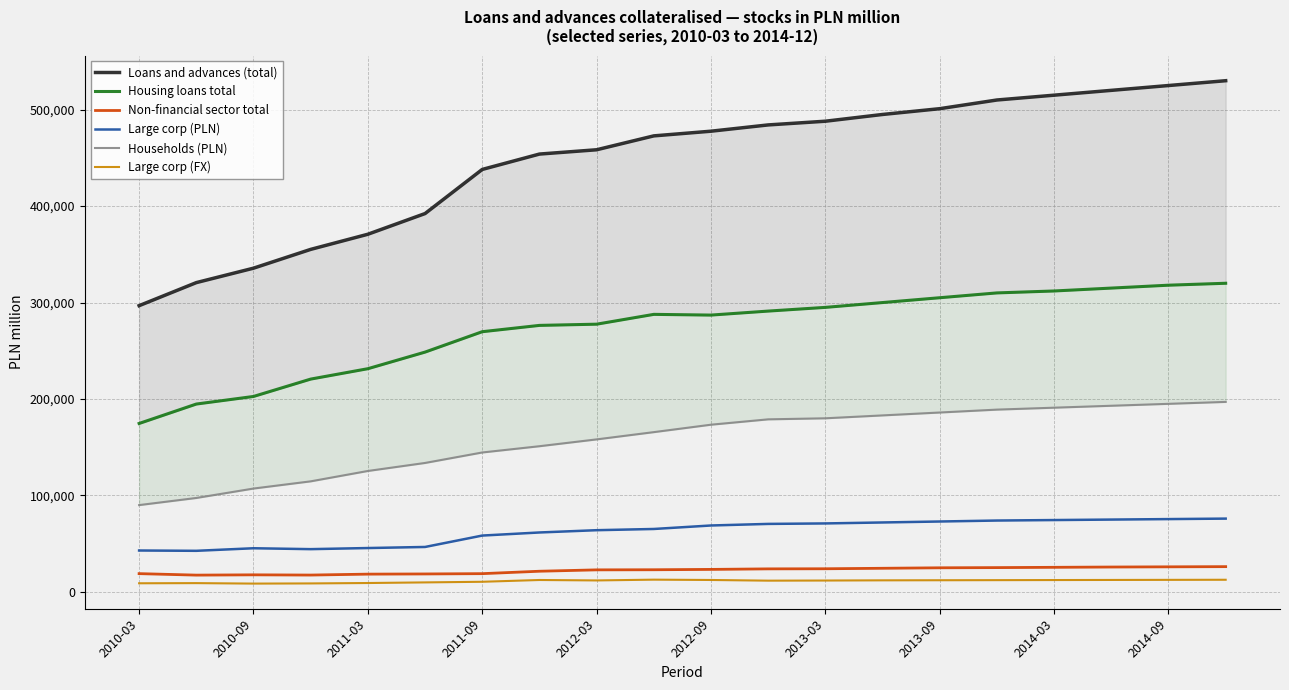

True or false: Large corp (FX) and Large corp (PLN) intersect in this chart.

False